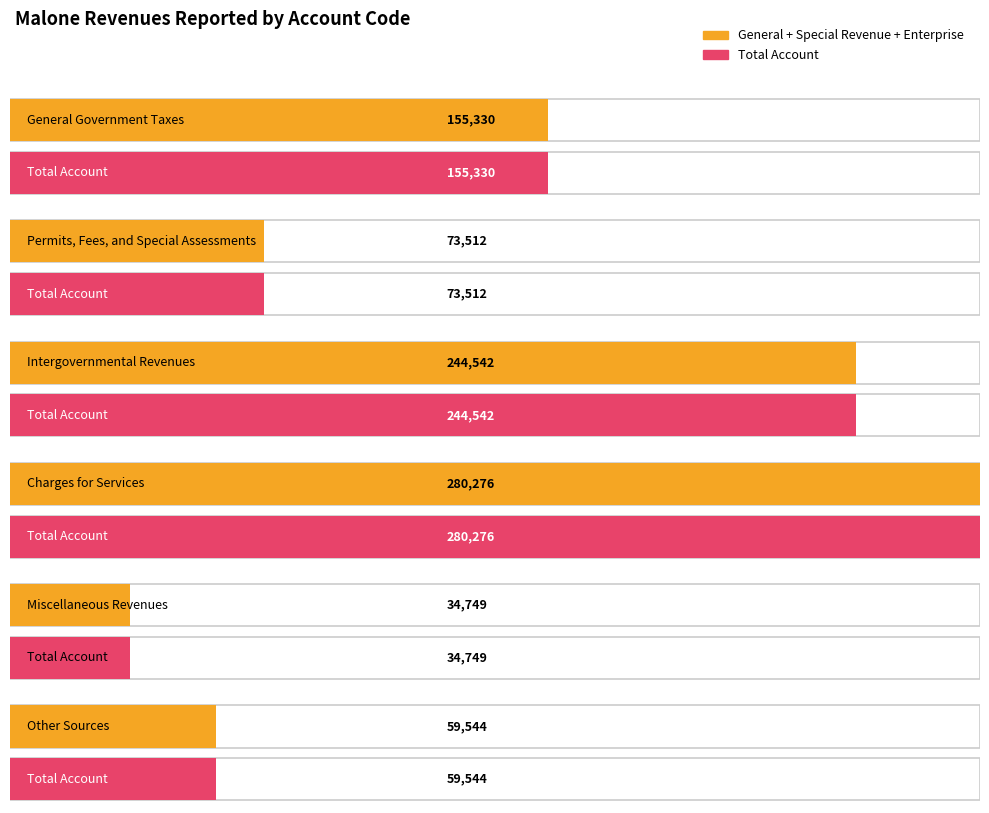

What value does the Total Account series have at General Government Taxes?

155330